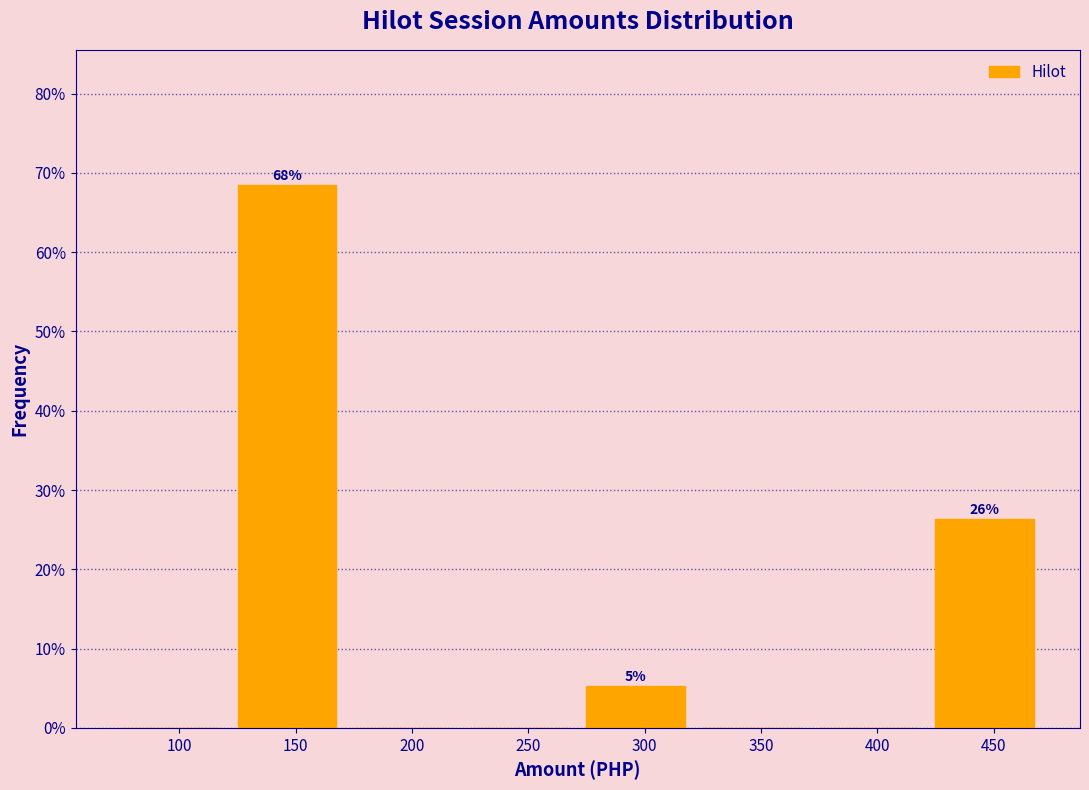

Reading left to right, extract all data points from this chart.

100=0.0	150=68.4	200=0.0	250=0.0	300=5.3	350=0.0	400=0.0	450=26.3